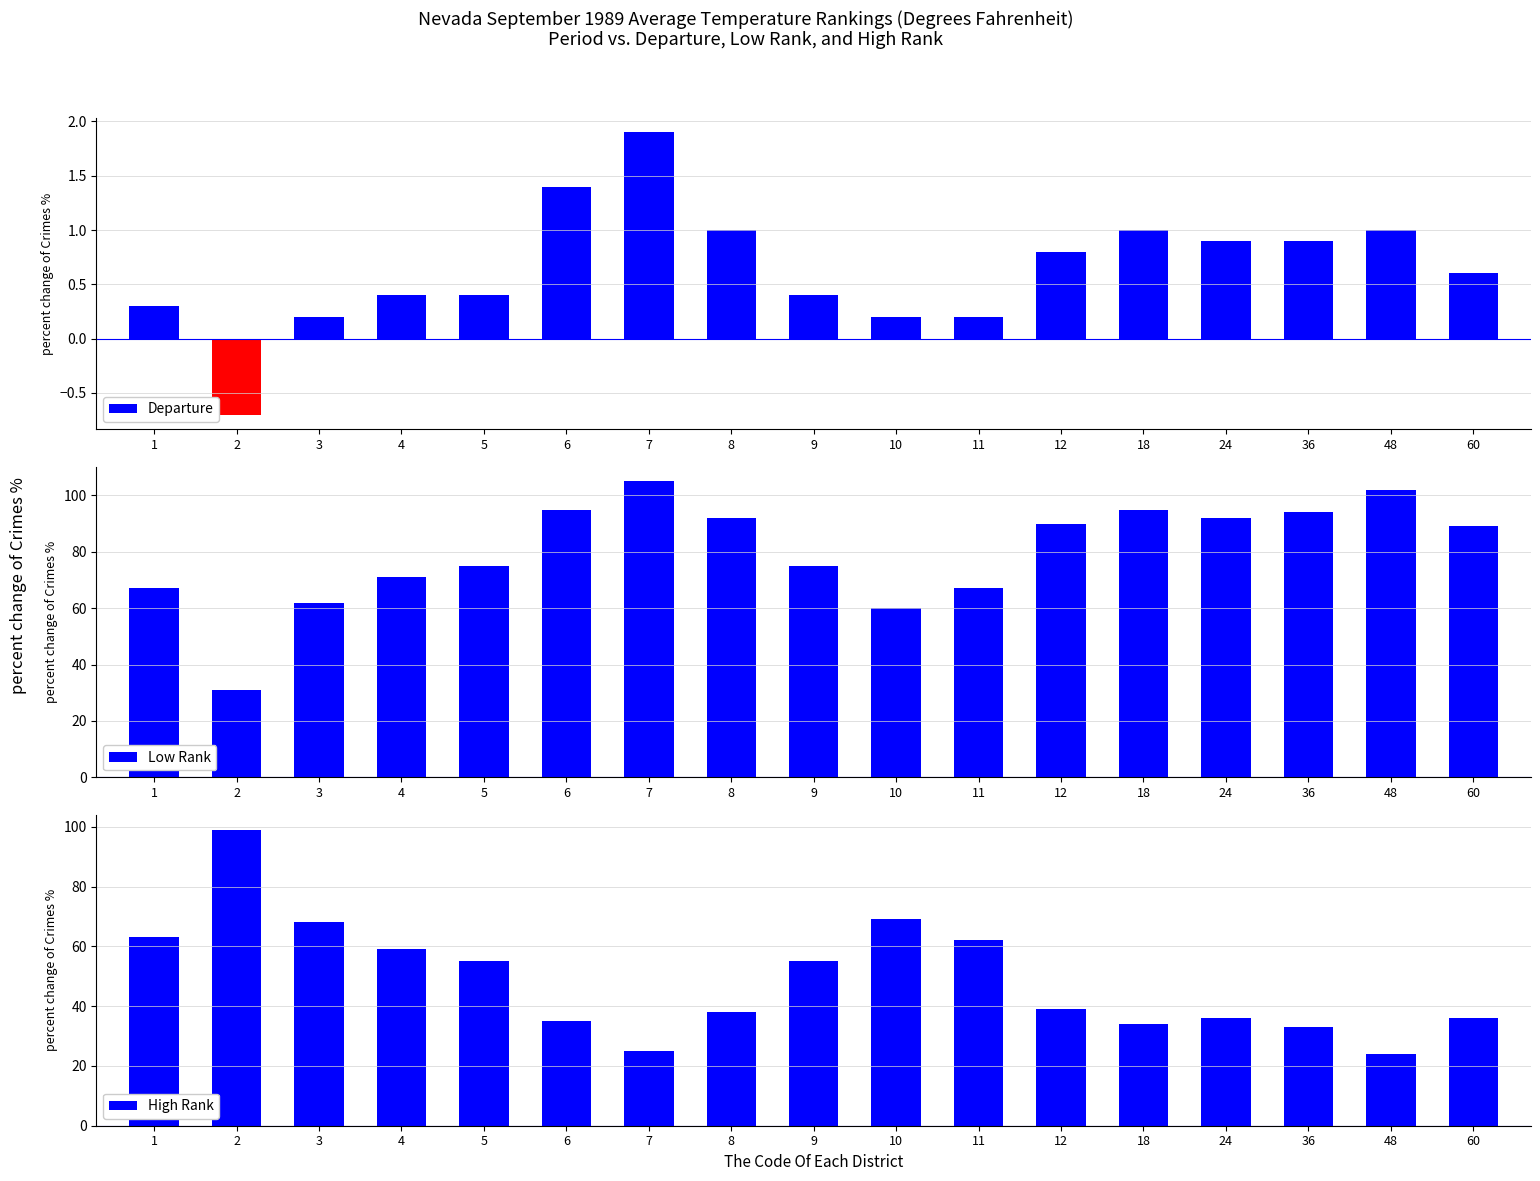

What is the difference between the High Rank values at 24 and 4?

23